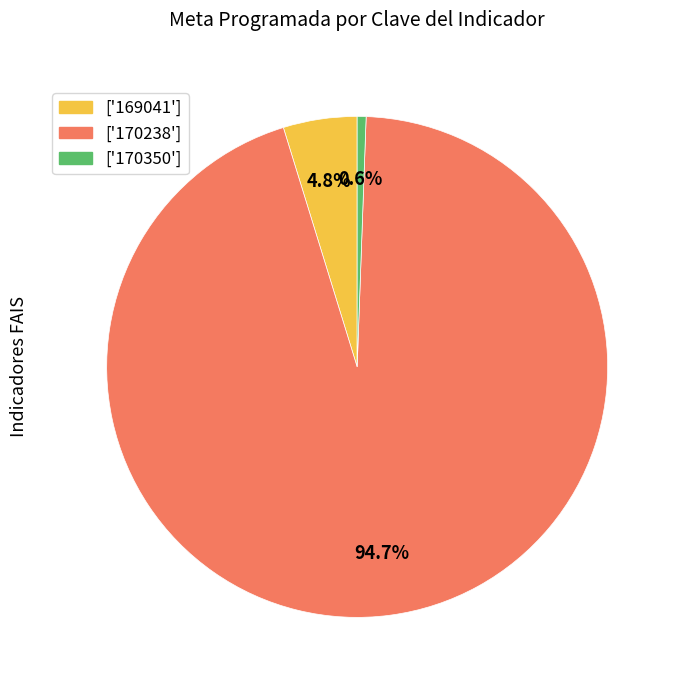

Rank the categories by value from lowest to highest.

['170350'], ['169041'], ['170238']